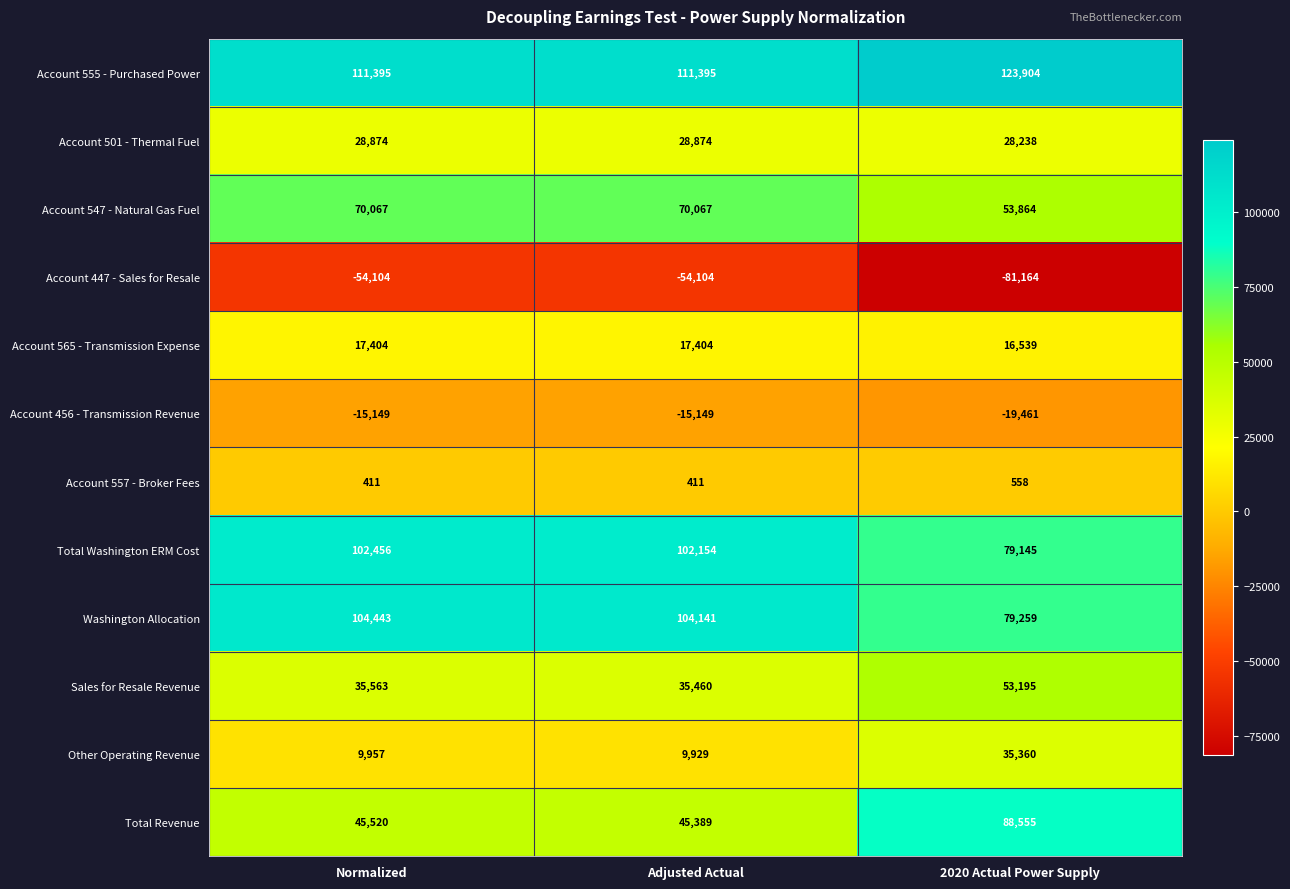

What is the total value across all series at 2020 Actual Power Supply?

457992